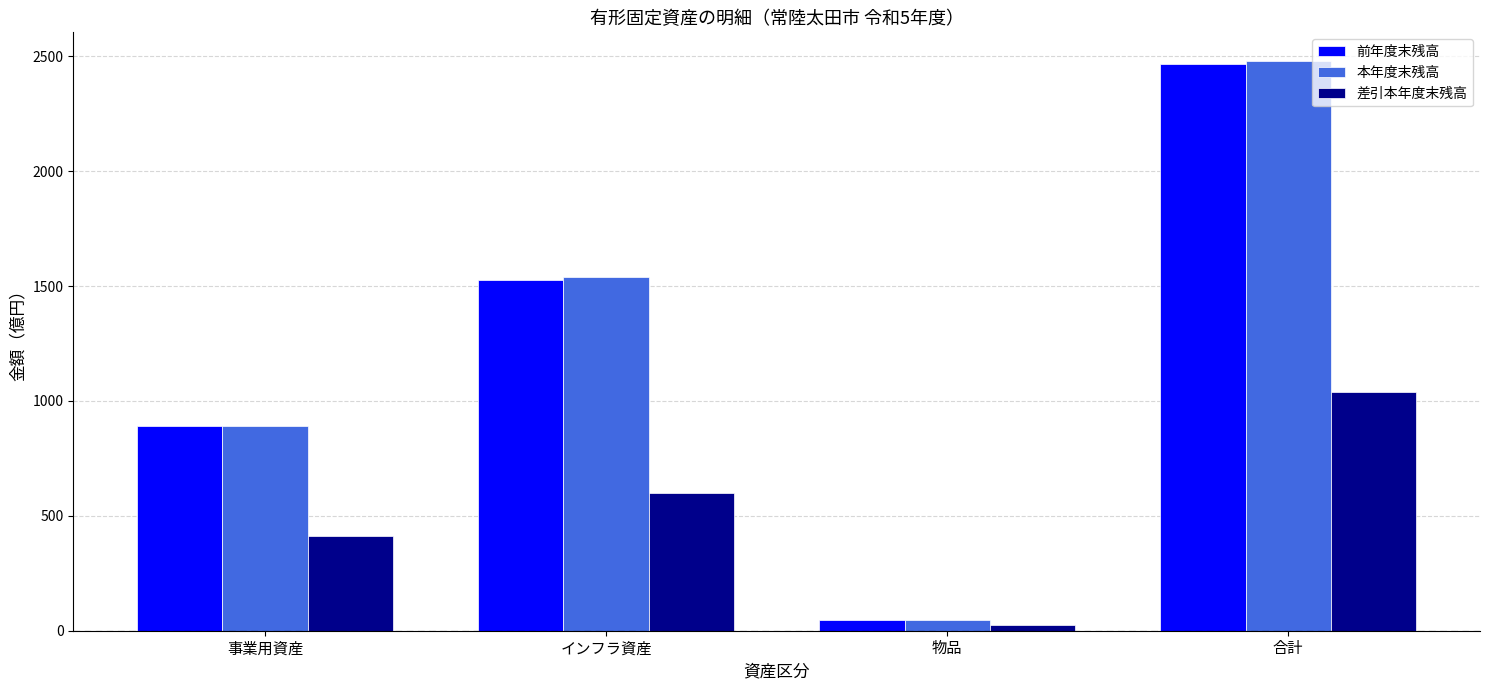

What is the label of the 2nd bar from the right?

物品